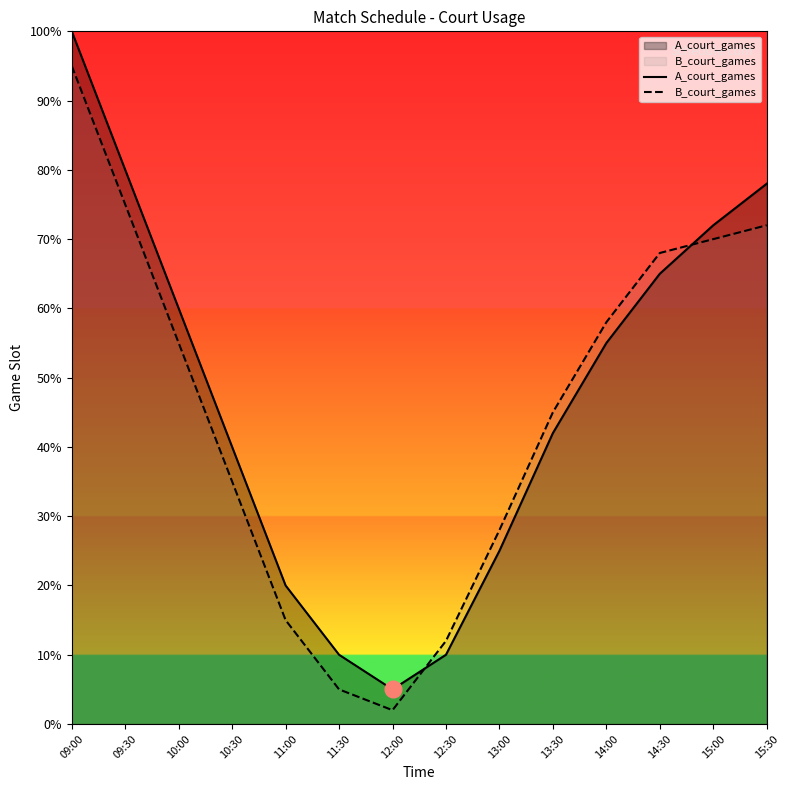

How many lines are shown in the chart?

2